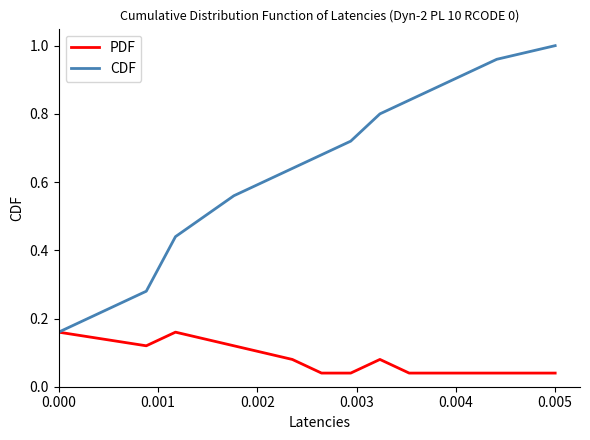

List the series in order of their peak value, highest first.

CDF, PDF